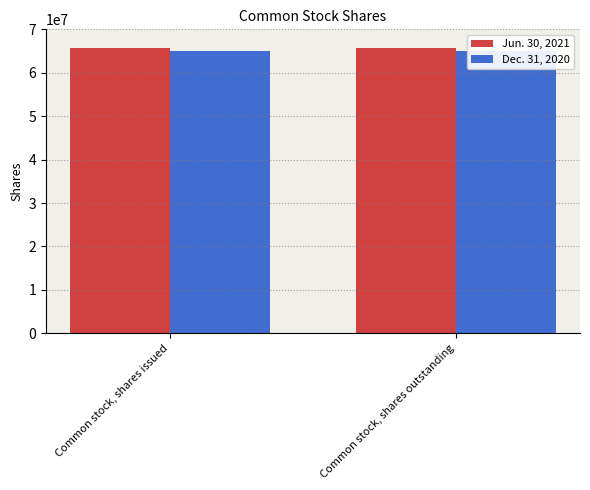

What is the label of the 1st bar from the right?

Common stock, shares outstanding